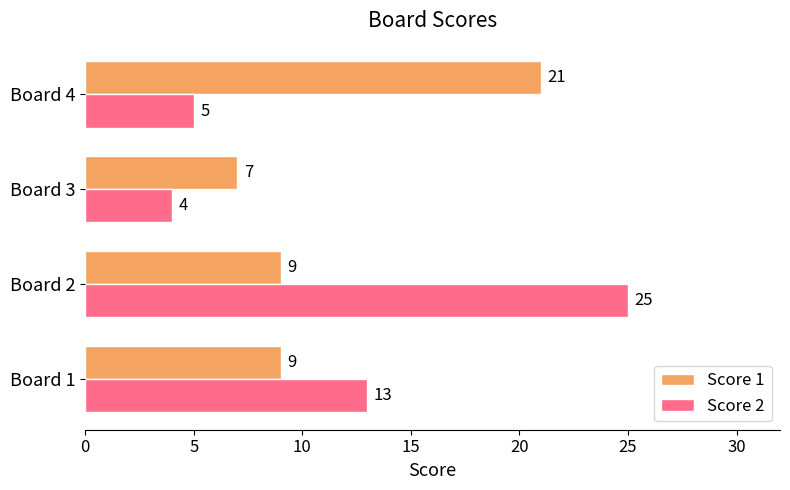

At which label is Score 2 closest to 14?

Board 1